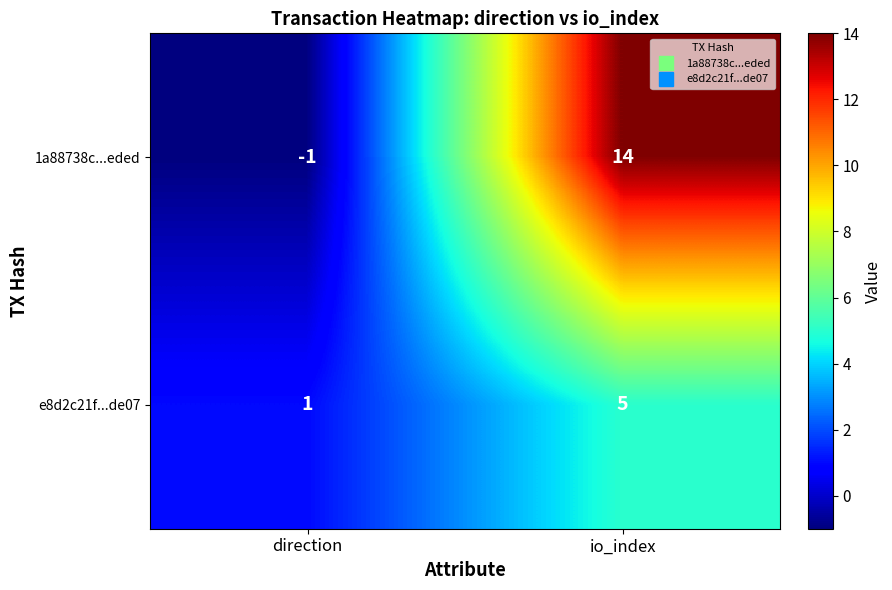

The value of e8d2c21f...de07 at direction is 1. True or false?

True